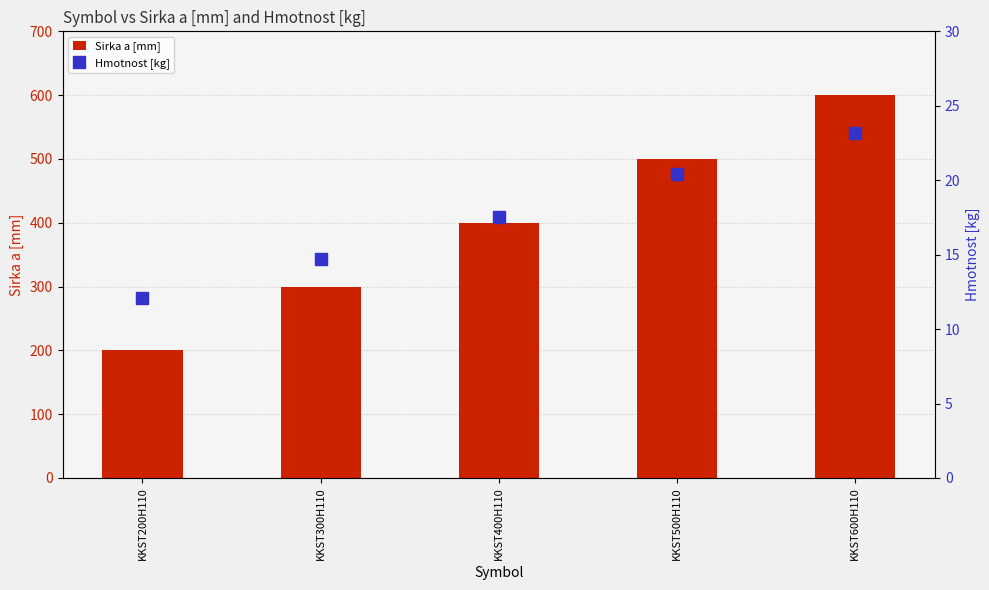

What is the sum of all Sirka a [mm] values?

2000